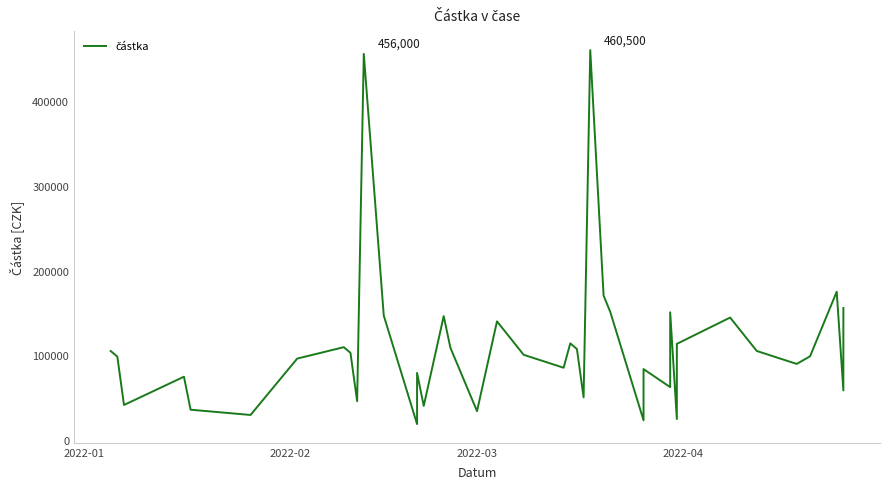

The chart shows a value of 272112 at 39. True or false?

False